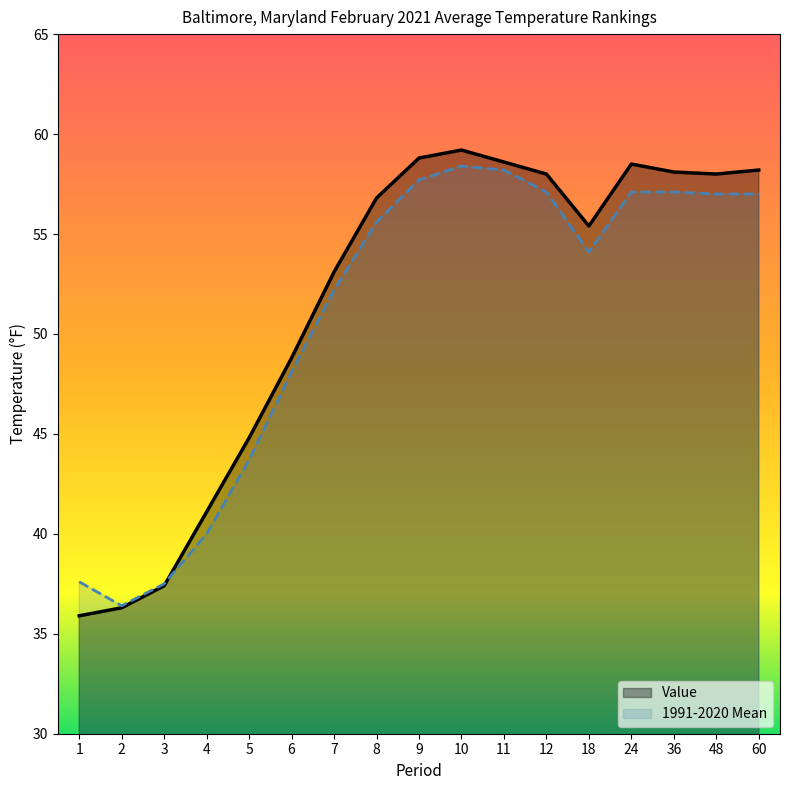

Where is the first local minimum for Value?

18